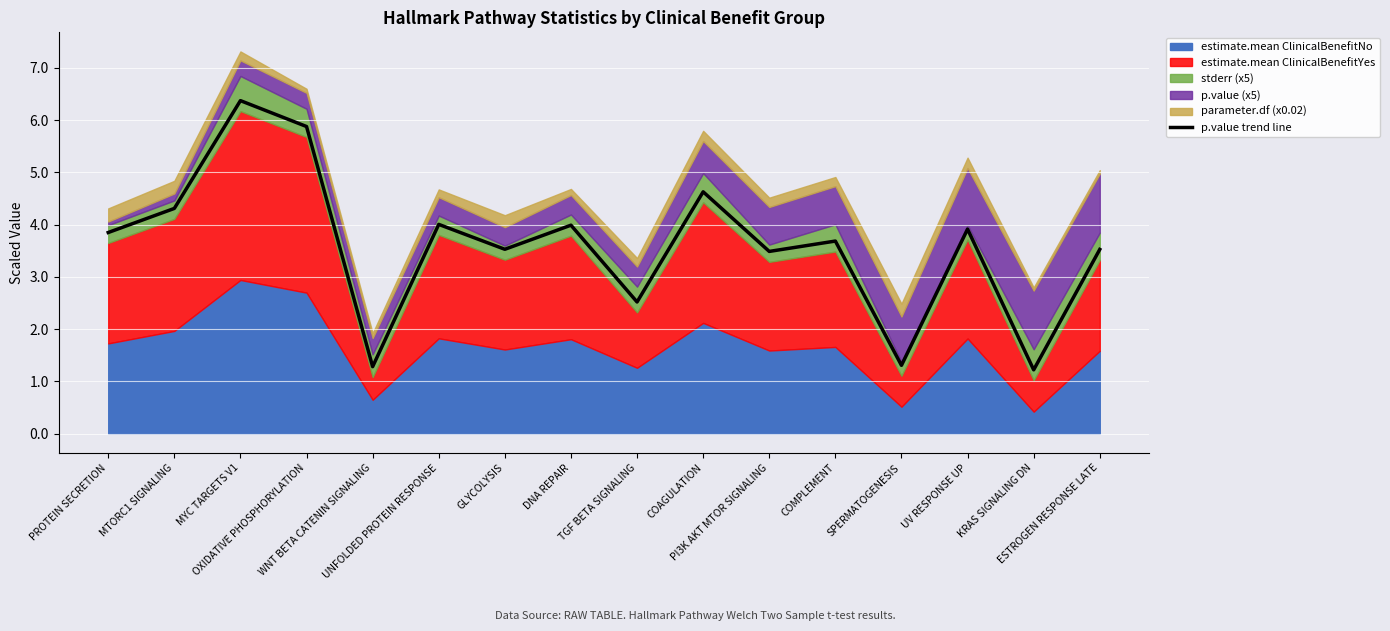

True or false: there are more than 1 points higher than both neighbors.

True